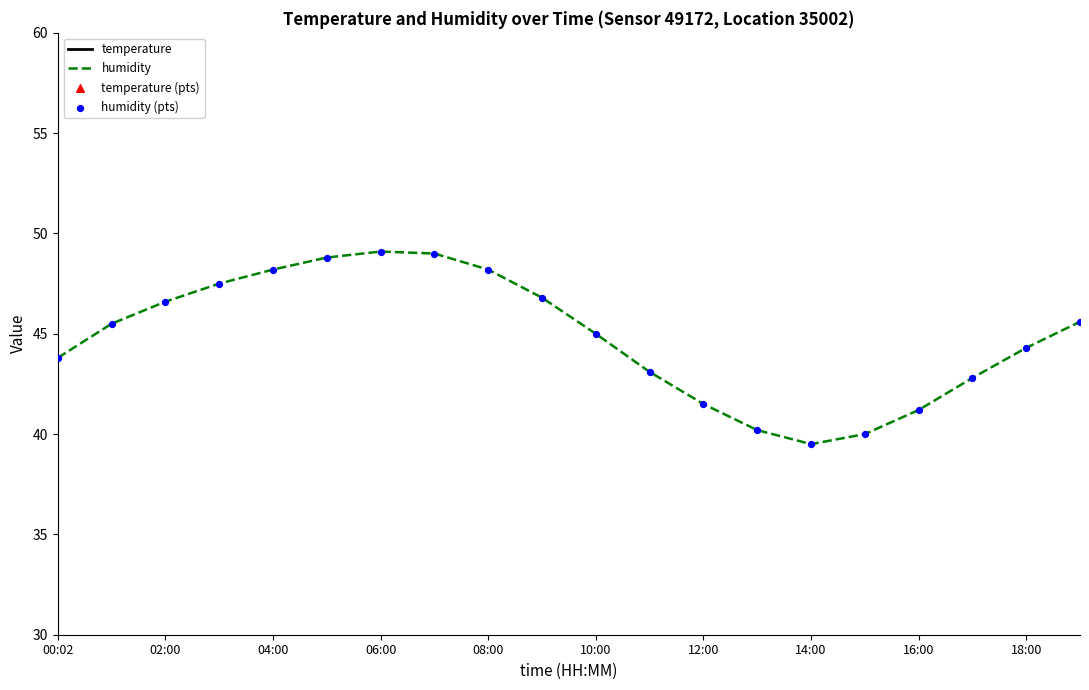

What is the highest value of the humidity series?

49.1